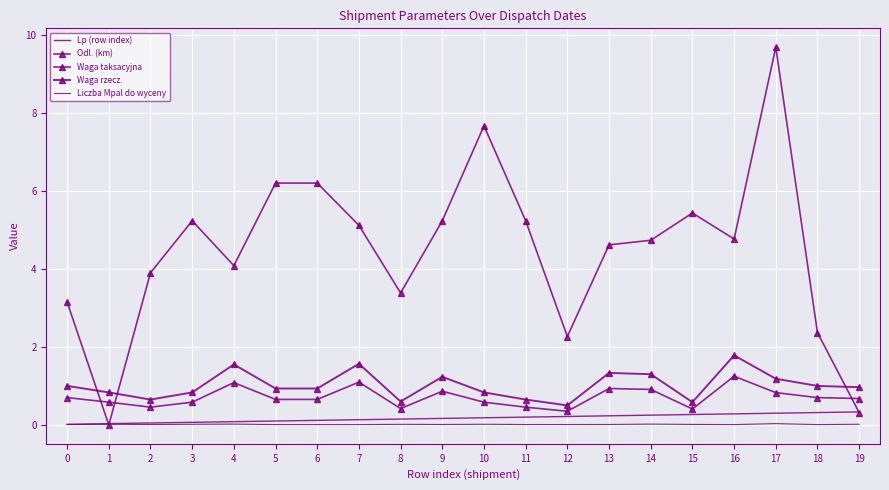

What is the maximum value shown in the chart?

9.7